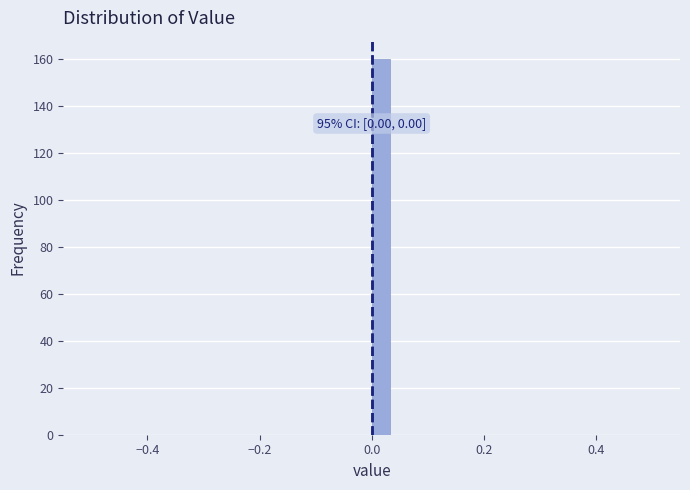

Read against the x-axis, roughly where is the centre of the tallest bar?

0.02